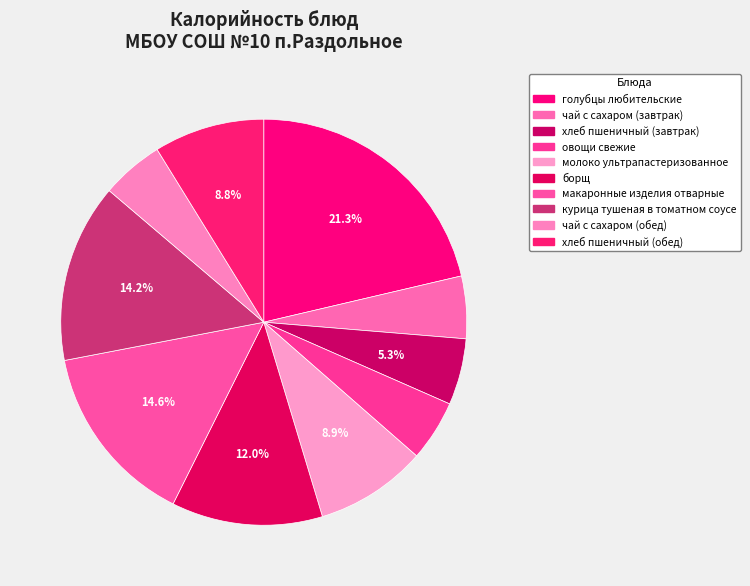

Is it true that курица тушеная в томатном соусе is 14% of the pie?

True